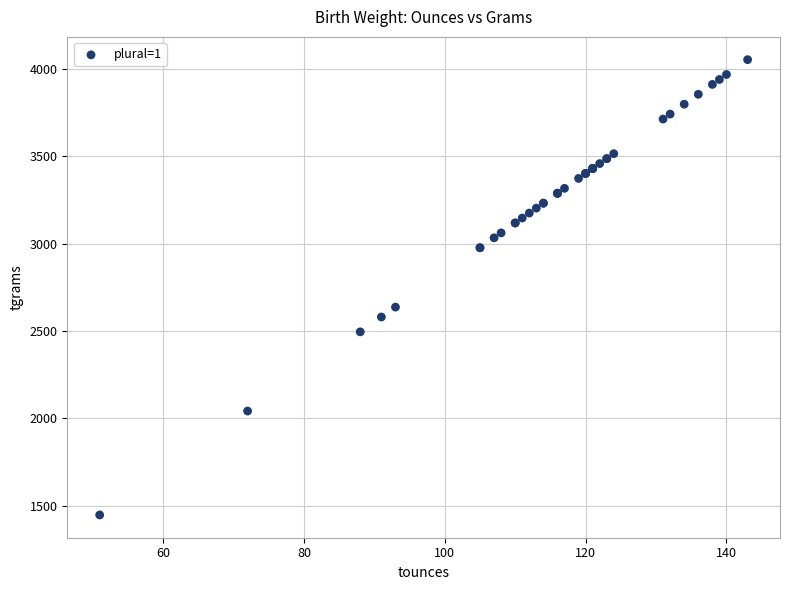

What Y value in the scatter plot is closest to 2749?

2636.6